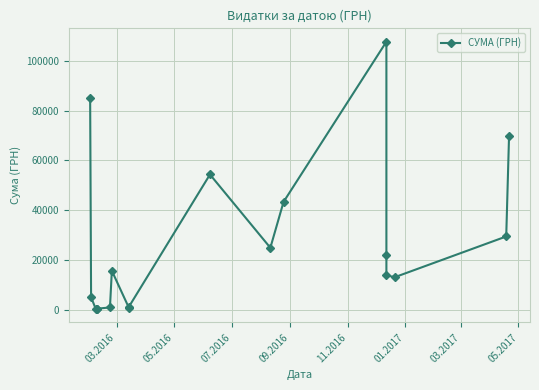

How many data points are above 15664?

9